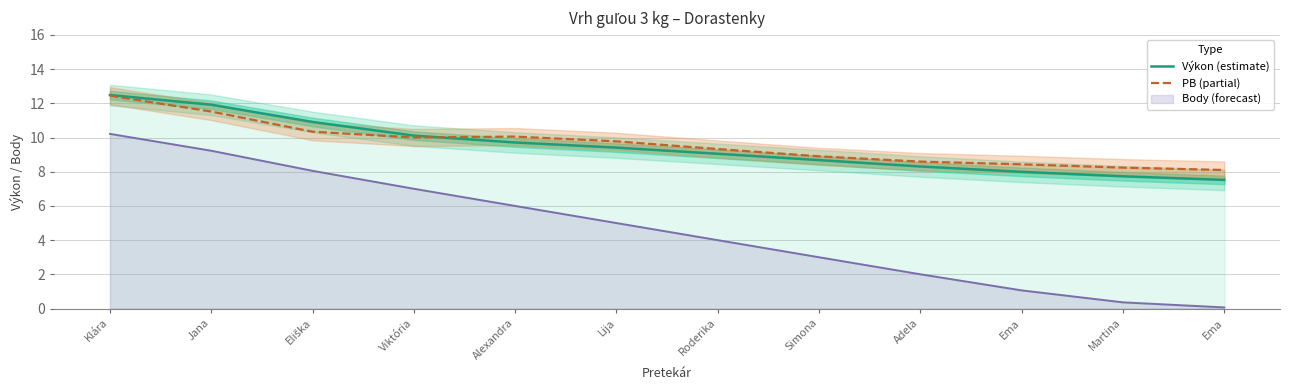

What is the label of the 8th point from the right?

Alexandra